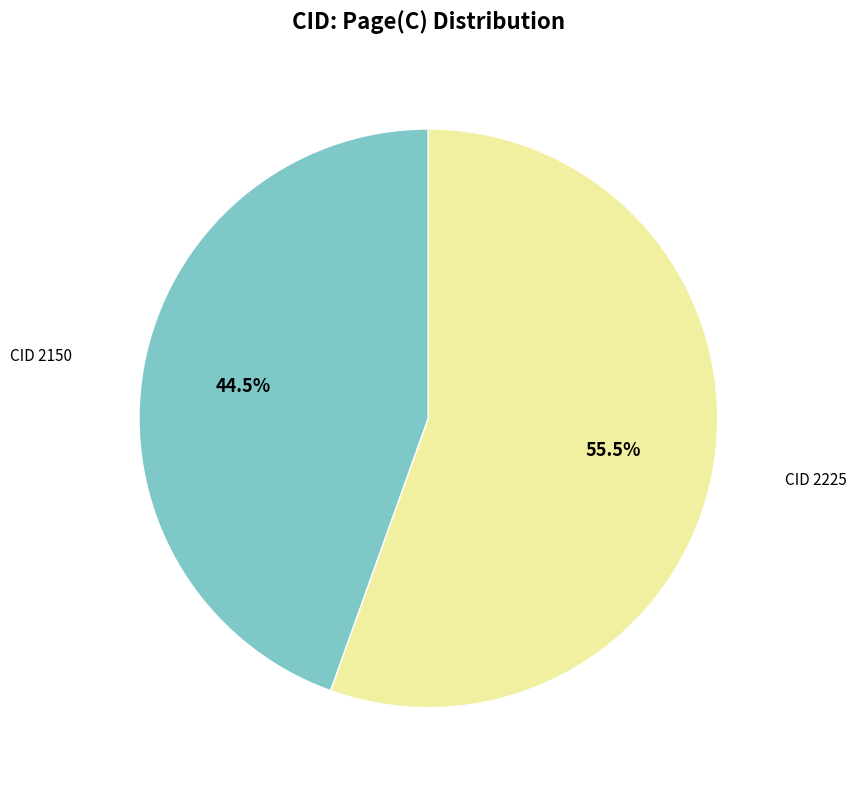

Does any single category account for the majority?

Yes